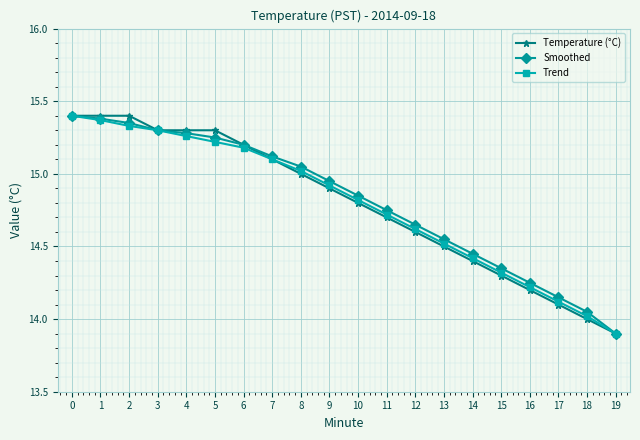

Is the value of Temperature (°C) at 12 greater than the value of Smoothed at 18?

Yes